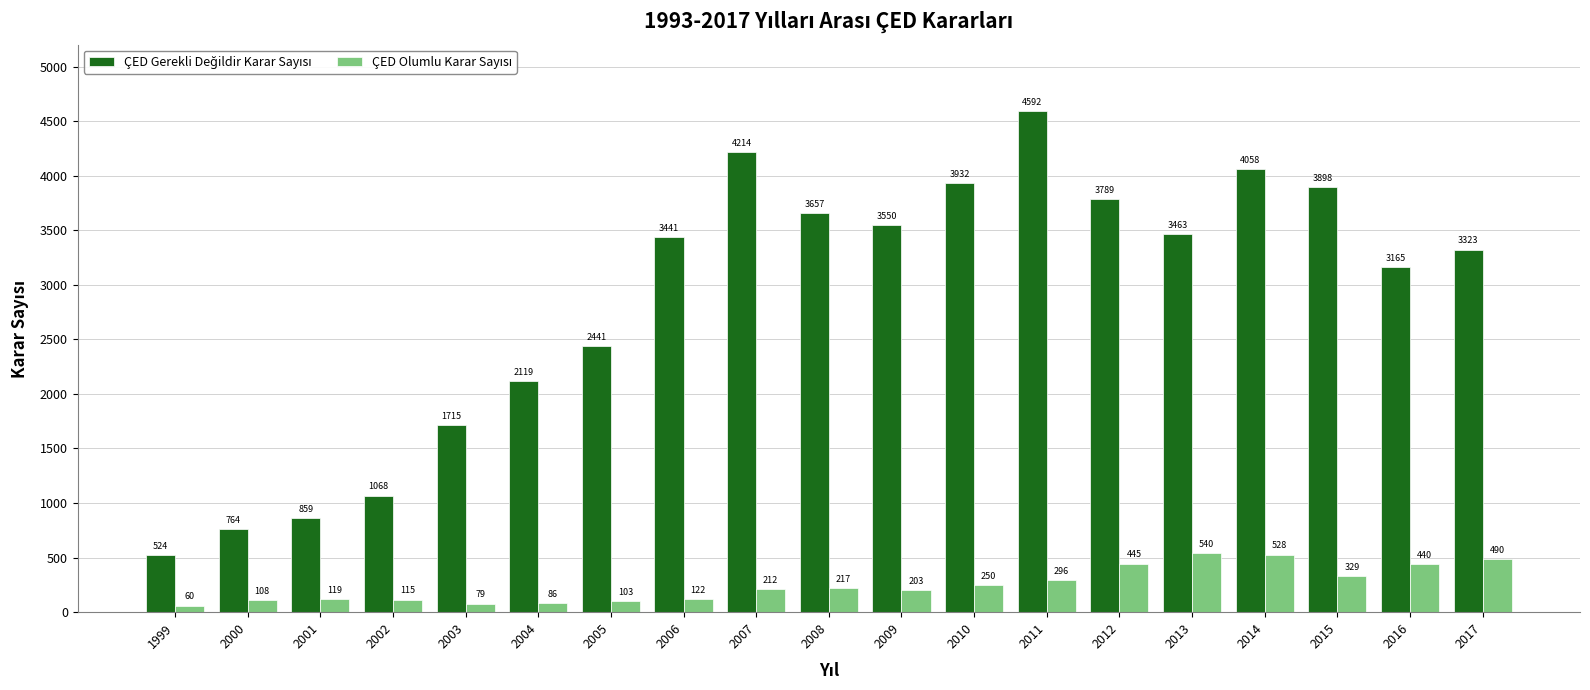

Which label corresponds to the smallest value in the chart?

1999